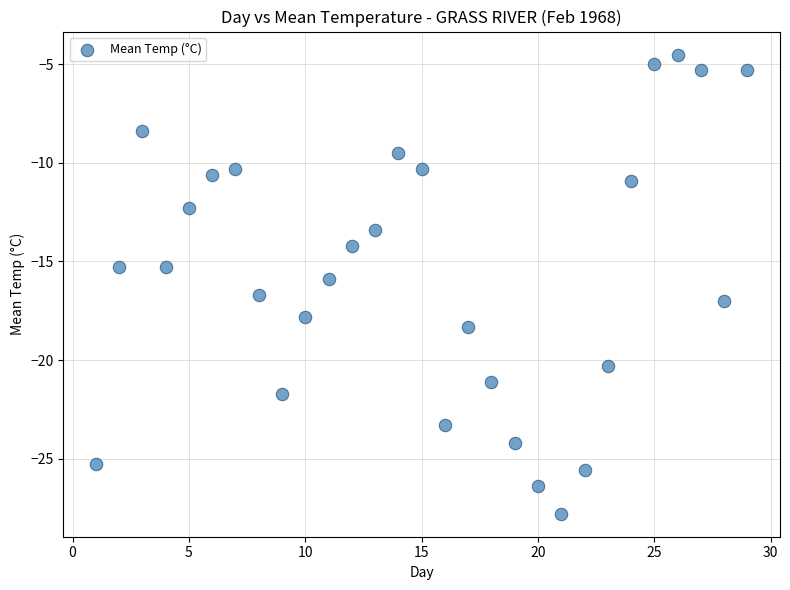

What is the range of Y values (max minus min)?

23.3